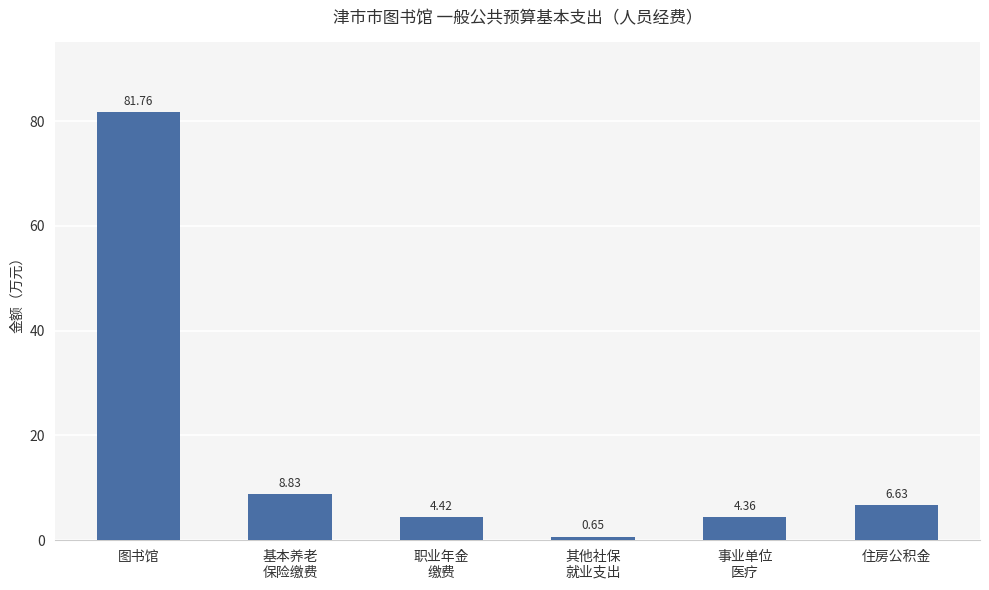

What is the ratio of the value at 住房公积金 to the value at 事业单位
医疗?

1.5